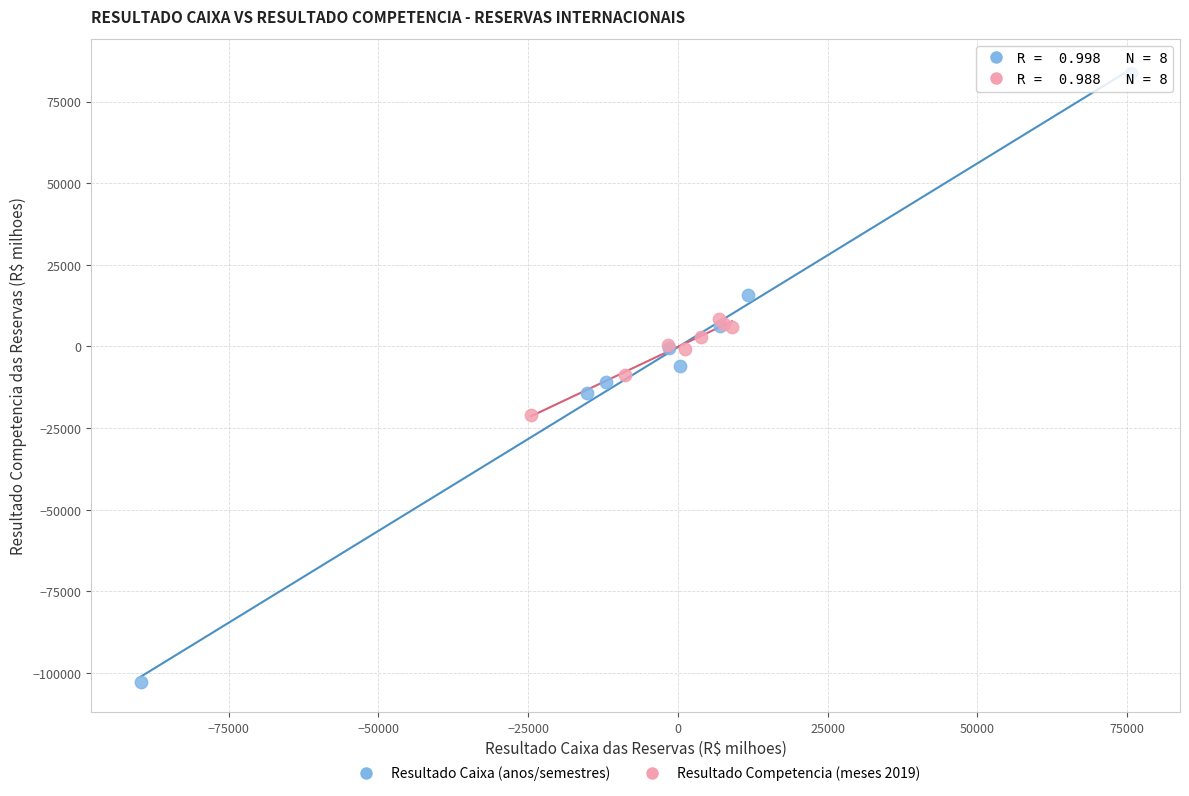

Which series reaches the minimum Y coordinate?

Resultado Caixa (anos/semestres)